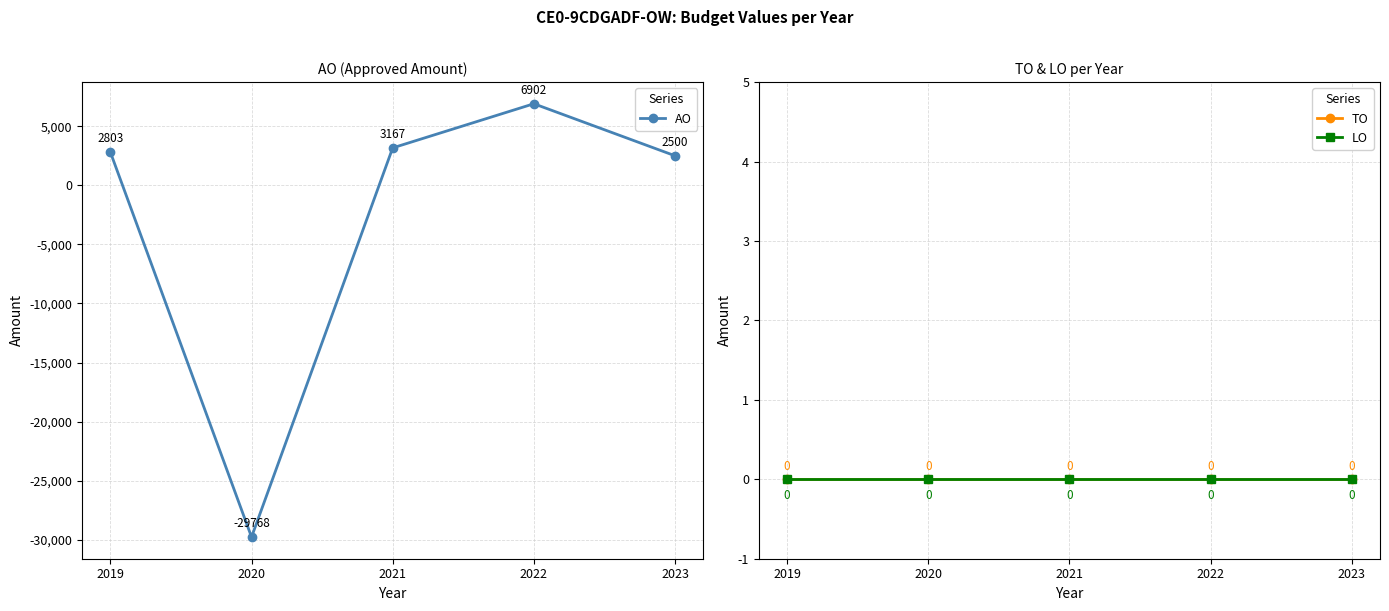

True or false: AO has more than 0 points higher than both neighbors.

True